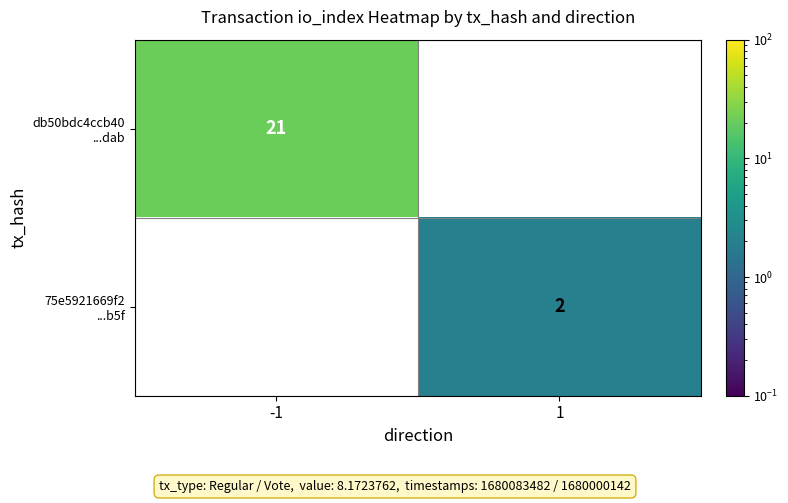

Rank the series by their average value, from highest to lowest.

db50bdc4ccb40 ...dab, 75e5921669f2 ...b5f